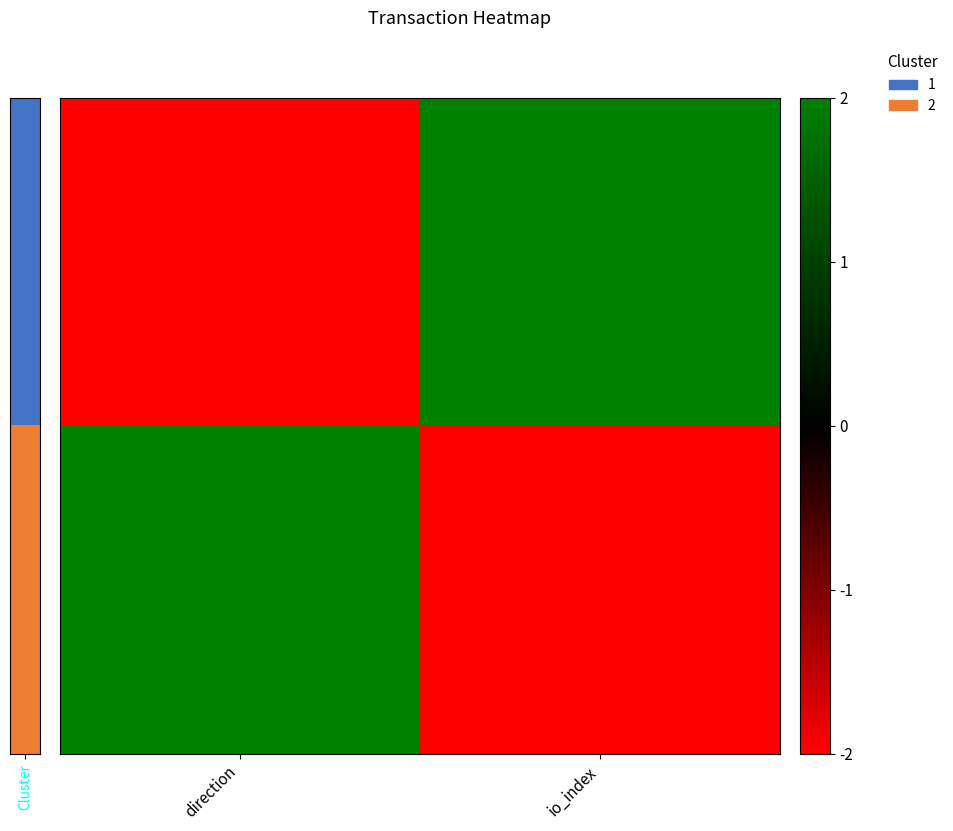

How many series are shown in this chart?

2